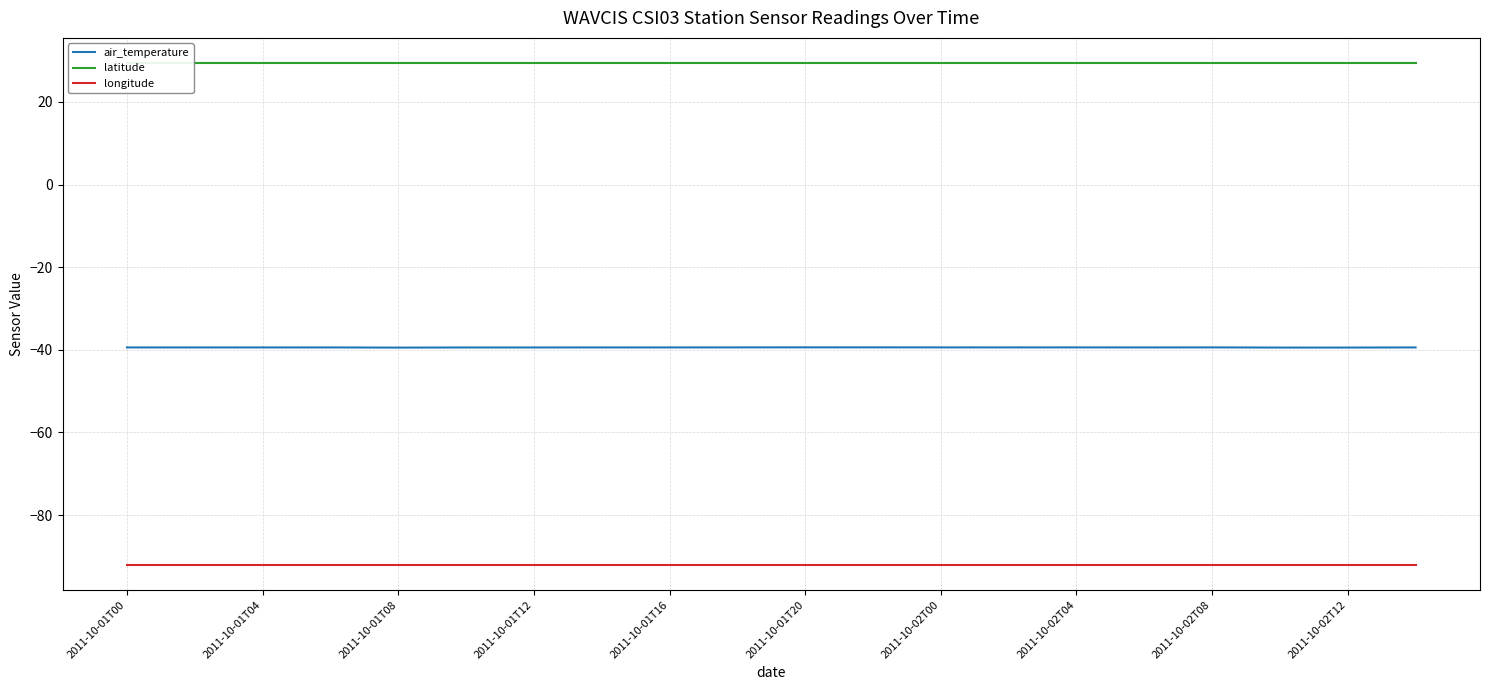

True or false: air_temperature and longitude intersect in this chart.

False